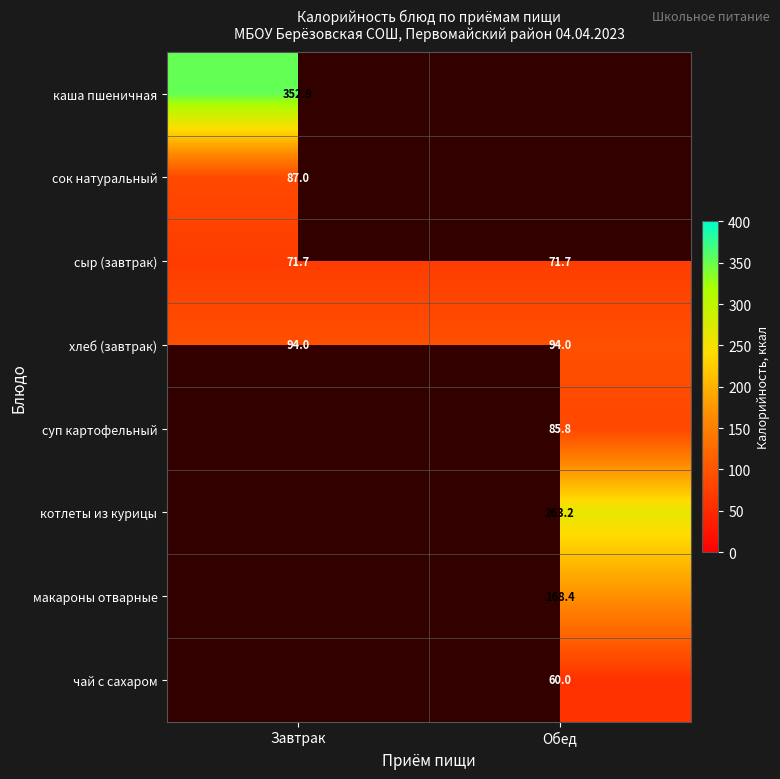

What is the total value across all series at Обед?

743.1